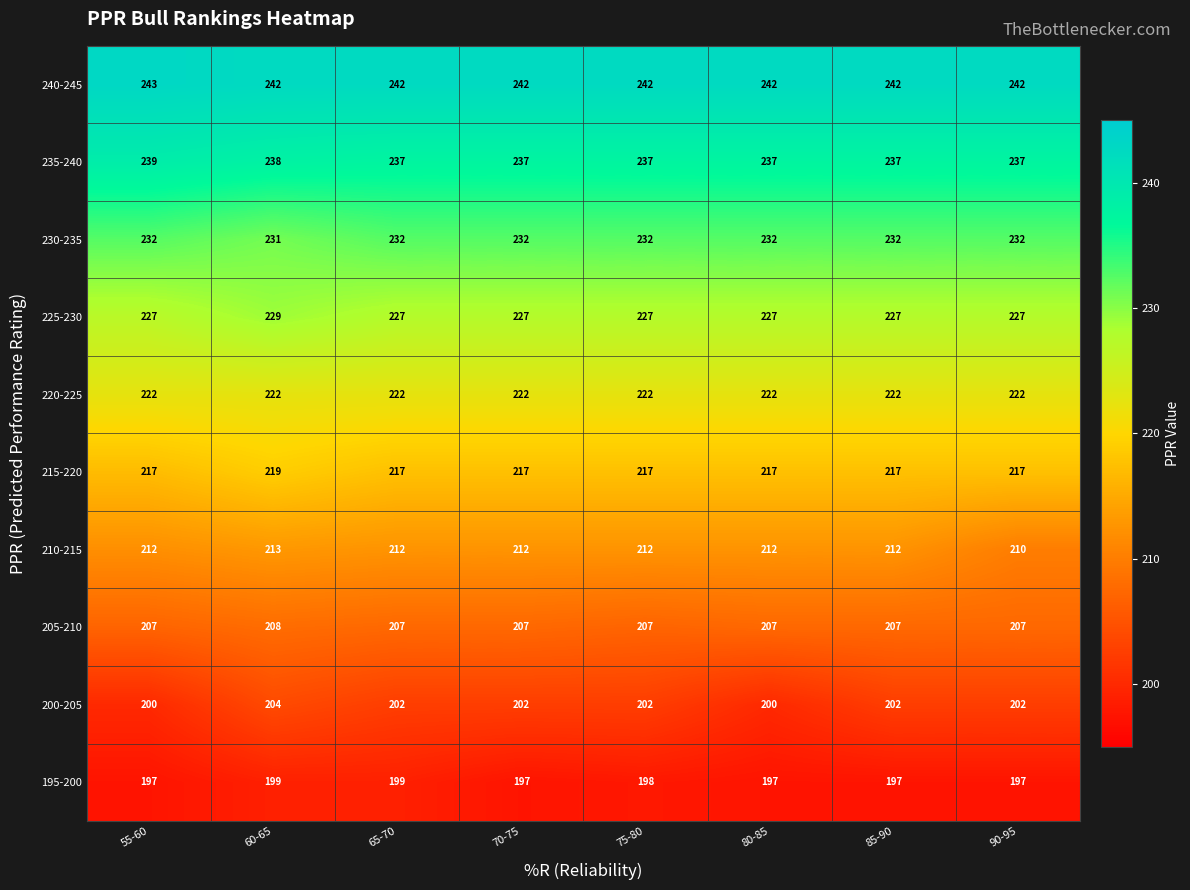

Rank the series by their maximum value, from lowest to highest.

195-200, 200-205, 205-210, 210-215, 215-220, 220-225, 225-230, 230-235, 235-240, 240-245